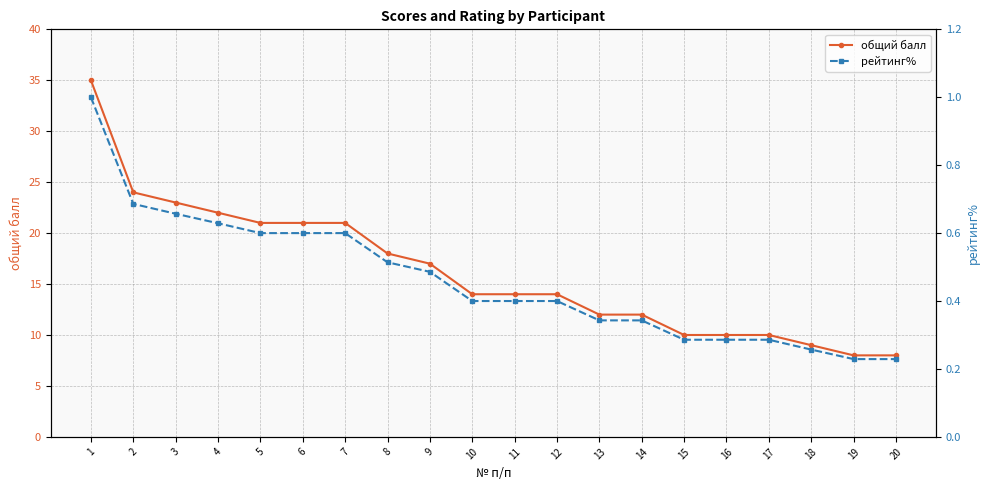

Reading left to right, transcribe all the data shown in this chart.

общий балл: 35.0	24.0	23.0	22.0	21.0	21.0	21.0	18.0	17.0	14.0	14.0	14.0	12.0	12.0	10.0	10.0	10.0	9.0	8.0	8.0
рейтинг%: 1.0	0.7	0.7	0.6	0.6	0.6	0.6	0.5	0.5	0.4	0.4	0.4	0.3	0.3	0.3	0.3	0.3	0.3	0.2	0.2